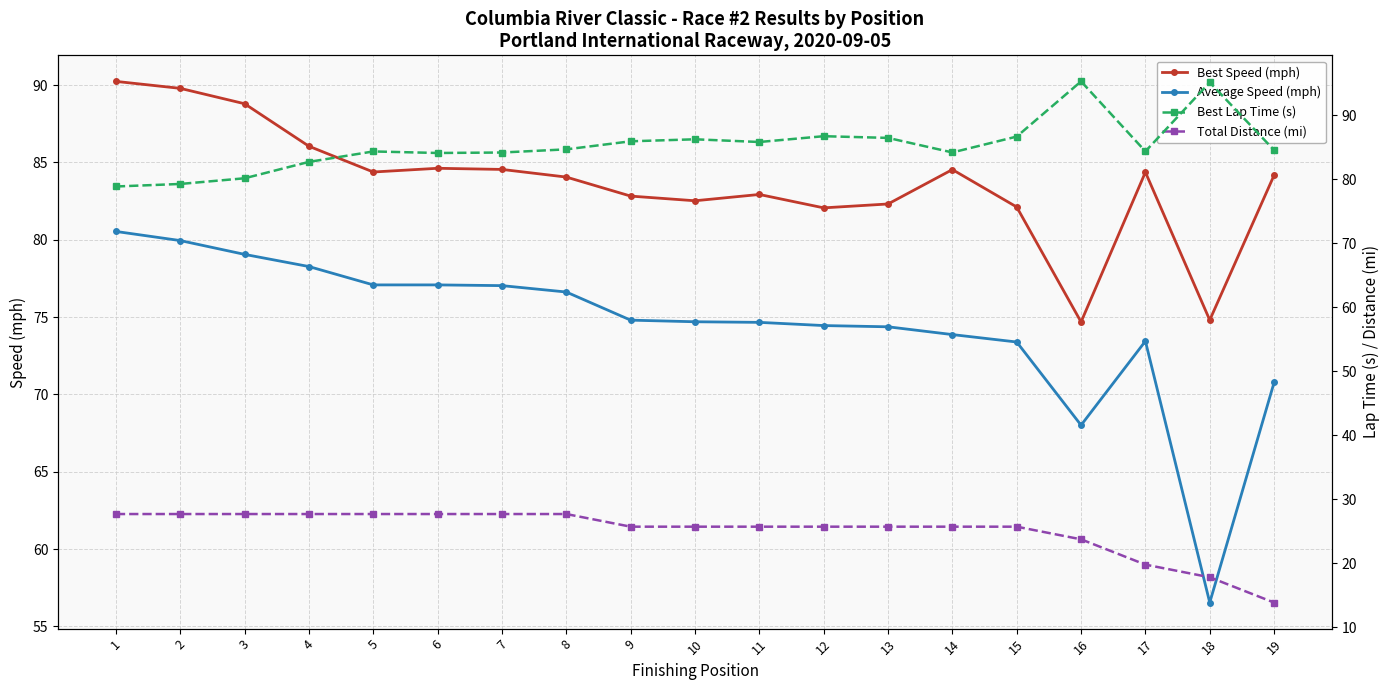

How many lines are shown in the chart?

4